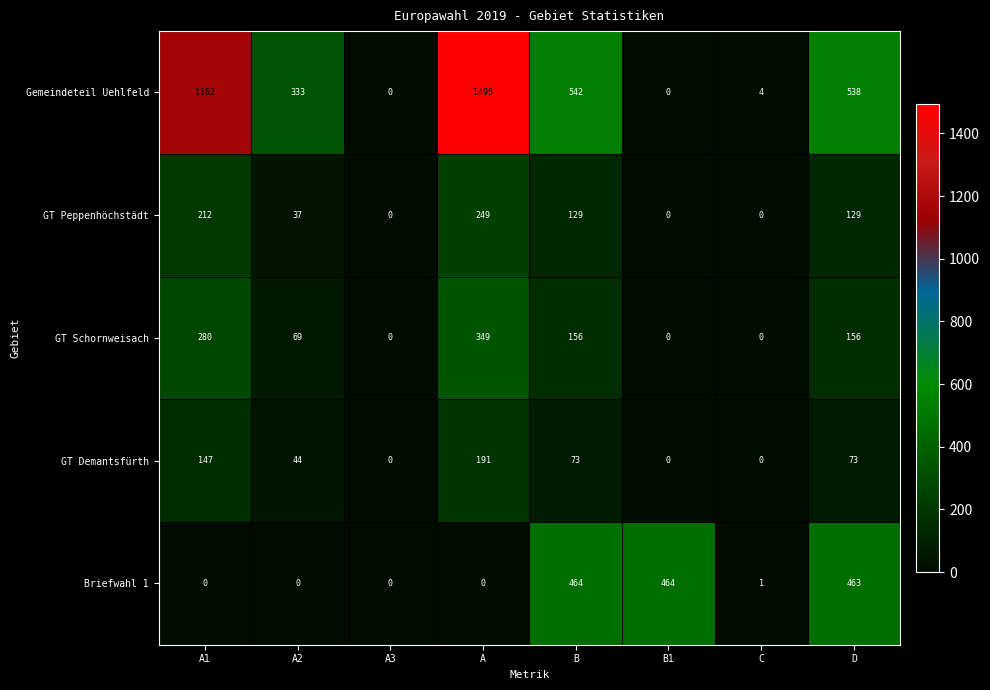

What is the sum of the Gemeindeteil Uehlfeld values at A1 and B1?

1162